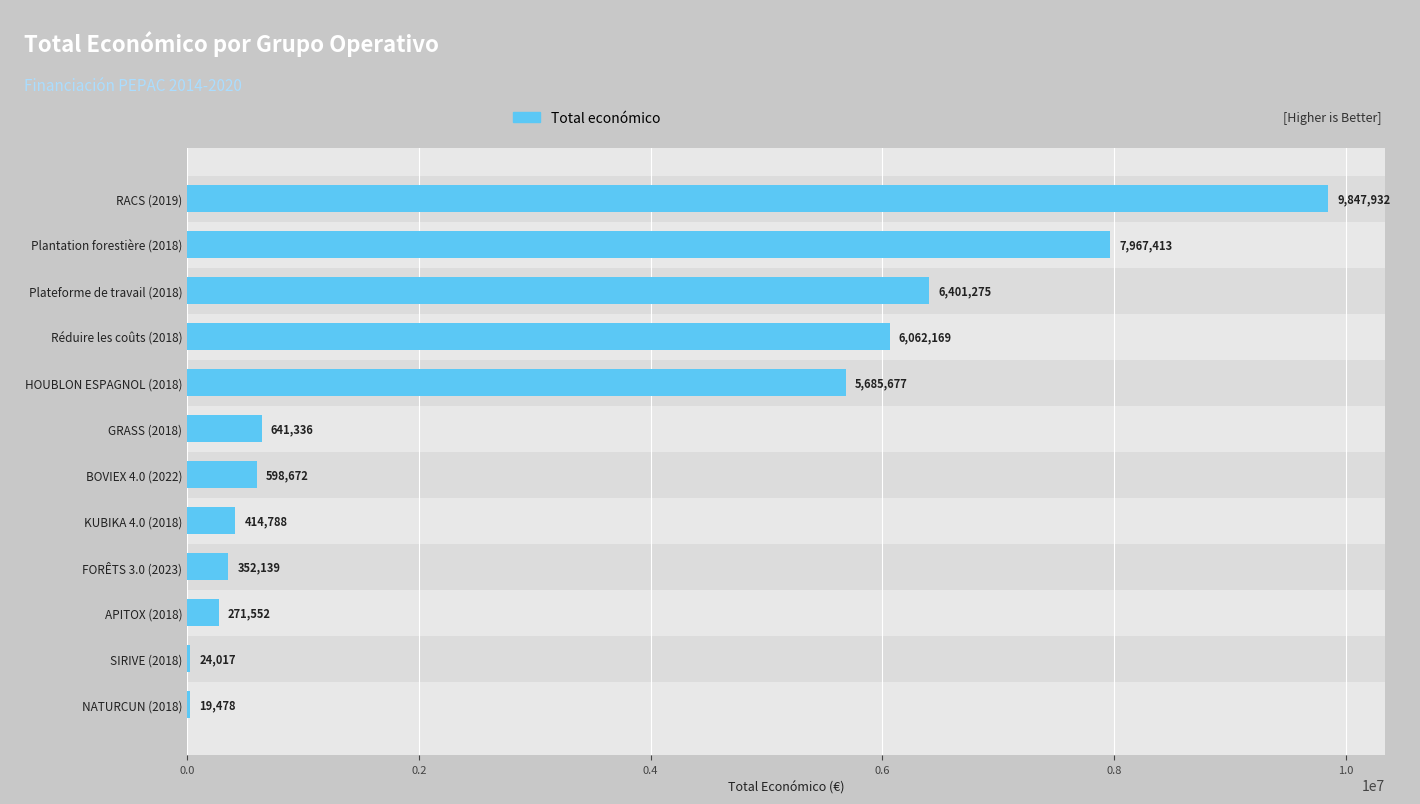

What is the change in value from BOVIEX 4.0 (2022) to APITOX (2018)?

-327120